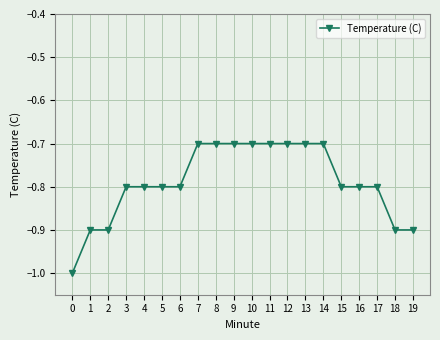

Reading left to right, extract all data points from this chart.

-1.0	-0.9	-0.9	-0.8	-0.8	-0.8	-0.8	-0.7	-0.7	-0.7	-0.7	-0.7	-0.7	-0.7	-0.7	-0.8	-0.8	-0.8	-0.9	-0.9